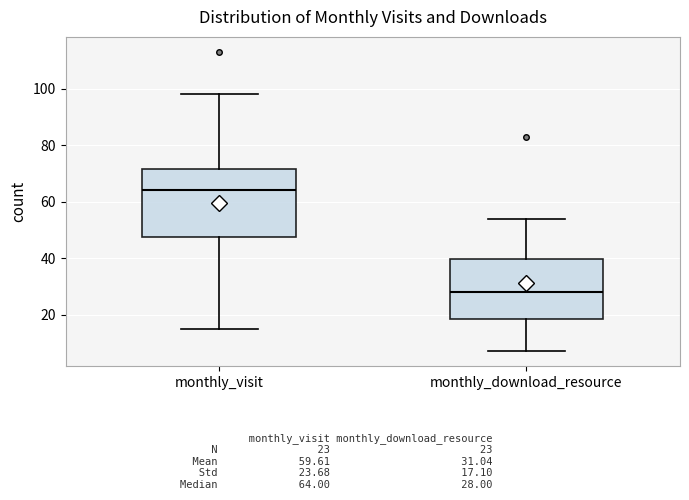

Reading left to right, read every box against the y-axis: the position of its median line, the range the box covers, and the ends of its whiskers. The values are not printed on the chart, so give them approximately, as read against the axis.

monthly_visit: median 64, box 48 to 72, whiskers 16 to 98
monthly_download_resource: median 28, box 18 to 40, whiskers 8 to 54